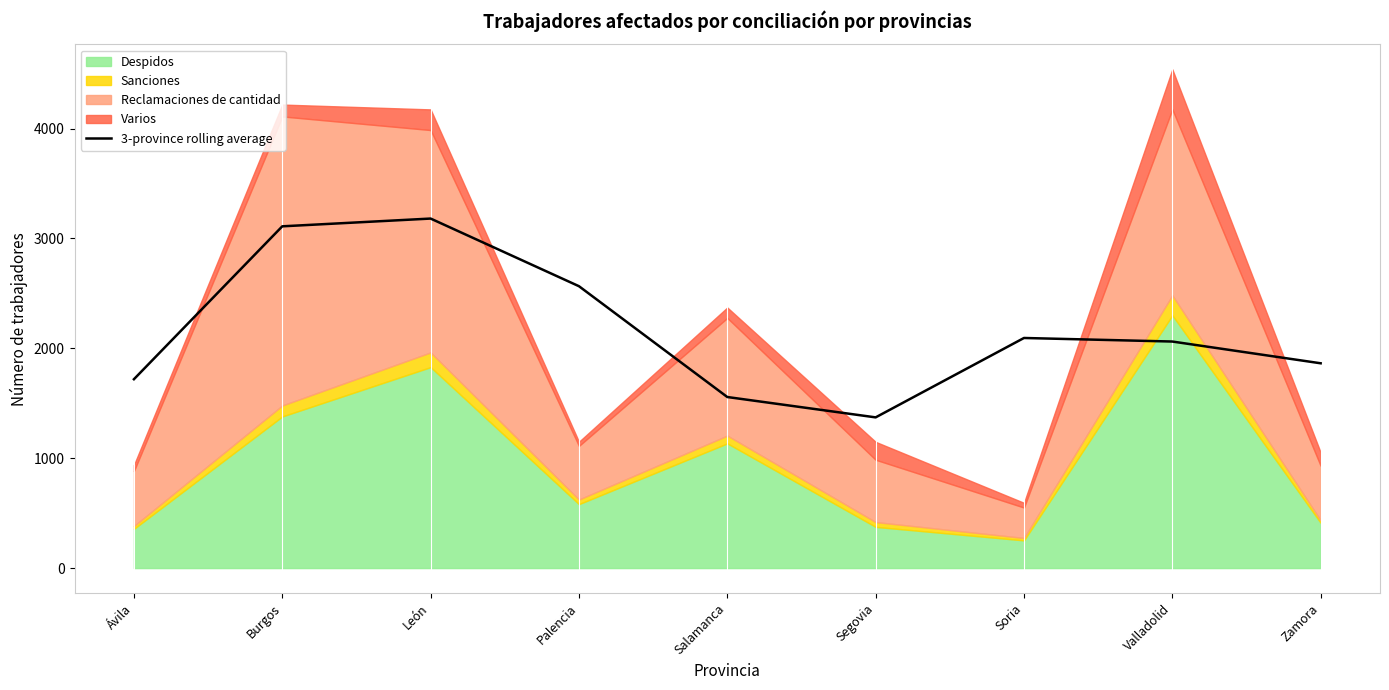

What position from the left is Soria?

7